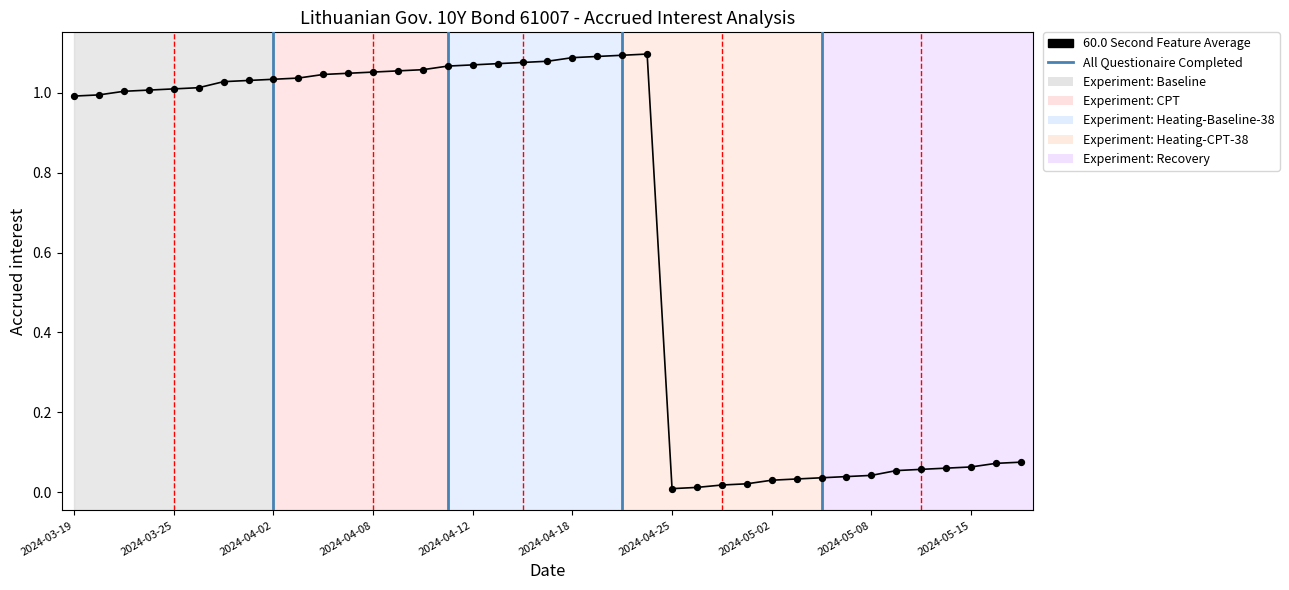

Does the chart have visible grid lines?

No